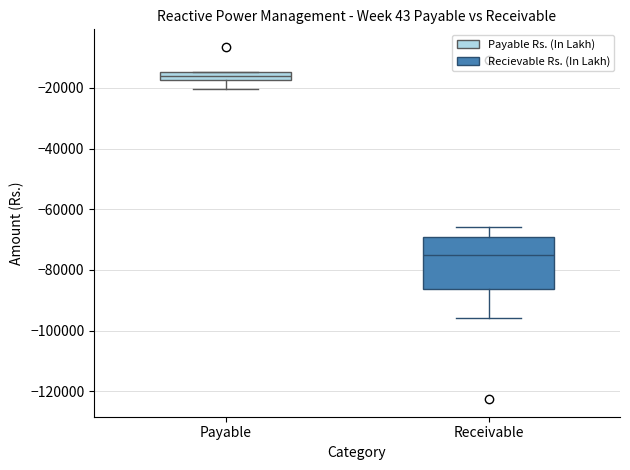

Which box's median line is the highest?

Payable